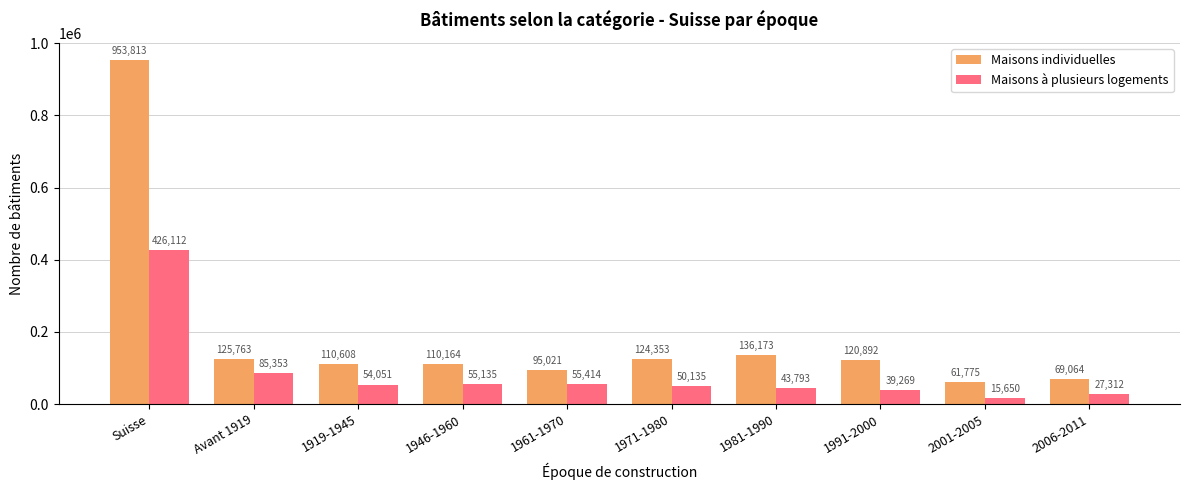

What is the approximate value of Maisons à plusieurs logements at 1971-1980, to the nearest 50?

50150